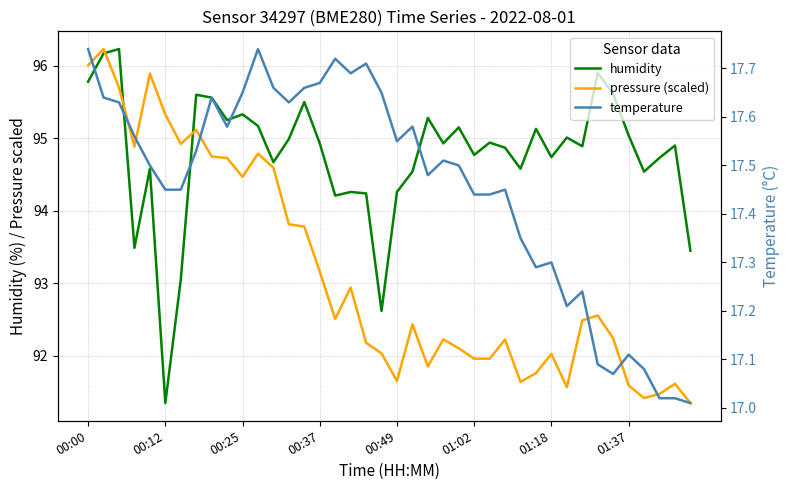

In temperature, how many points are higher than both neighbors (excluding endpoints)?

10